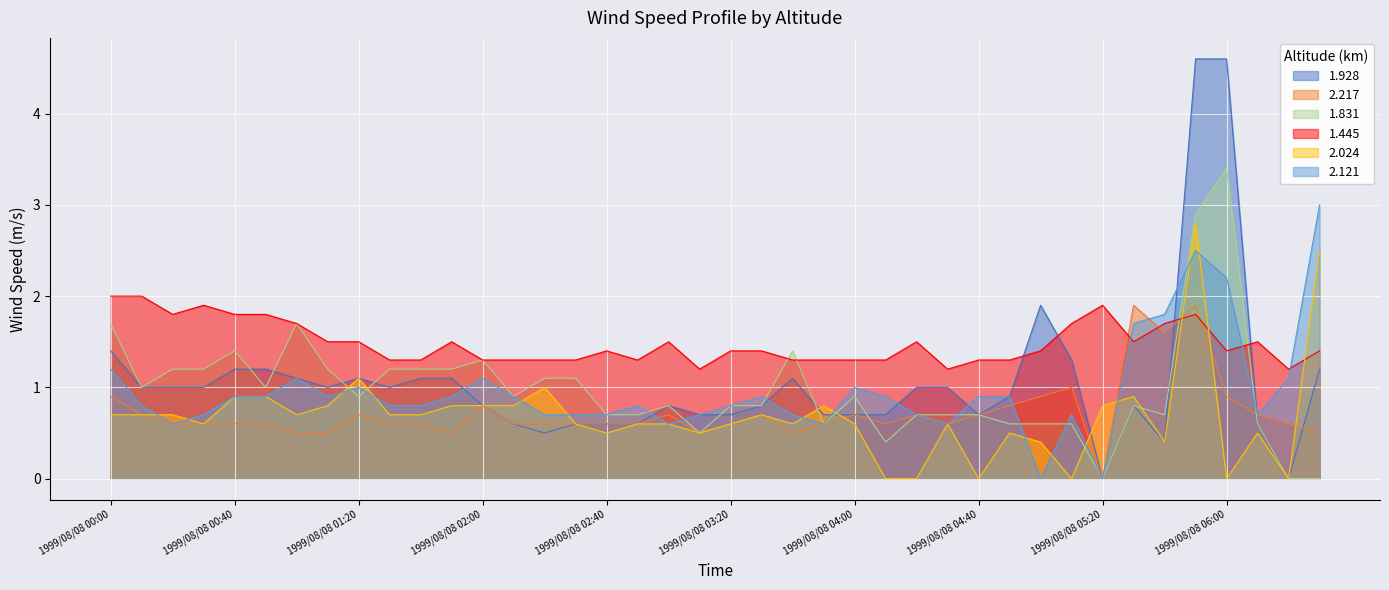

What is the difference between the second highest and minimum values in the 2.121 series?

2.5